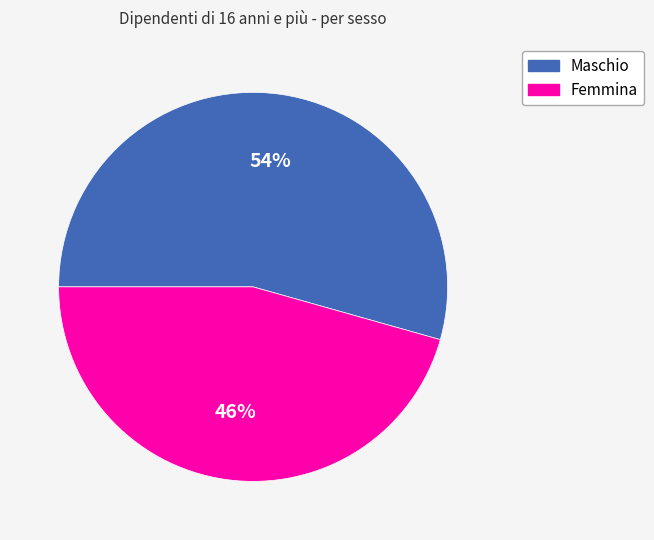

Rank the categories by value from highest to lowest.

Maschio, Femmina